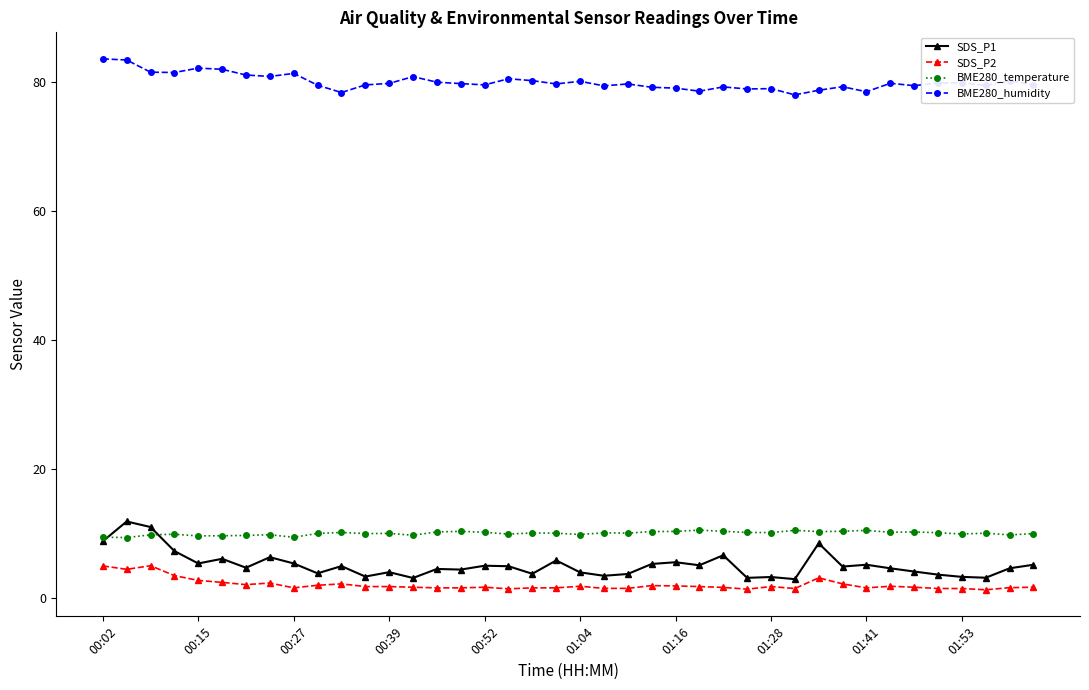

True or false: SDS_P2 and SDS_P1 intersect in this chart.

False